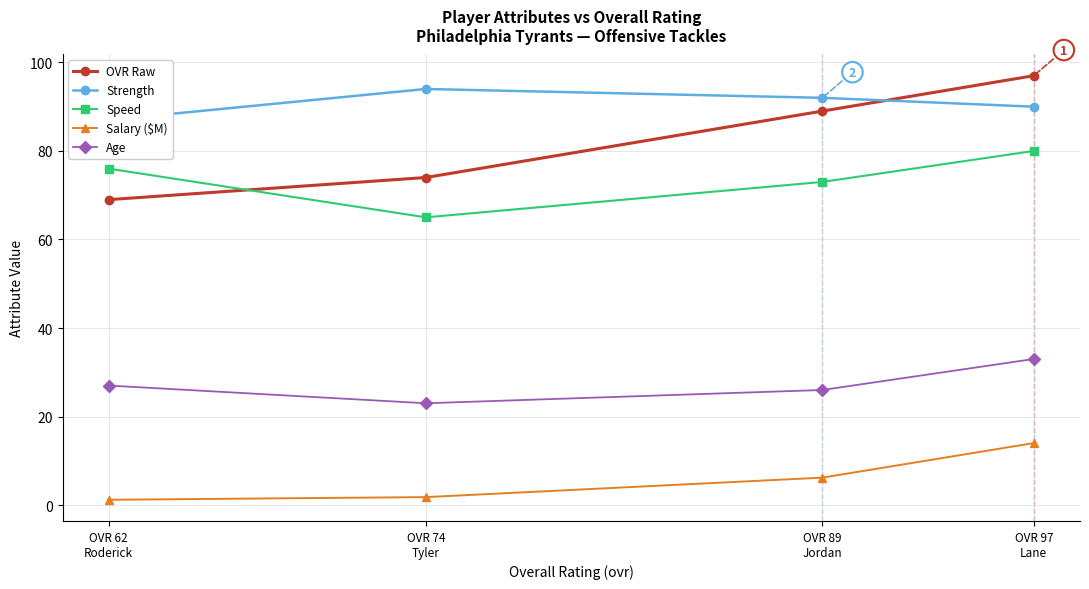

Count the Speed values in the range 73 to 80.

3